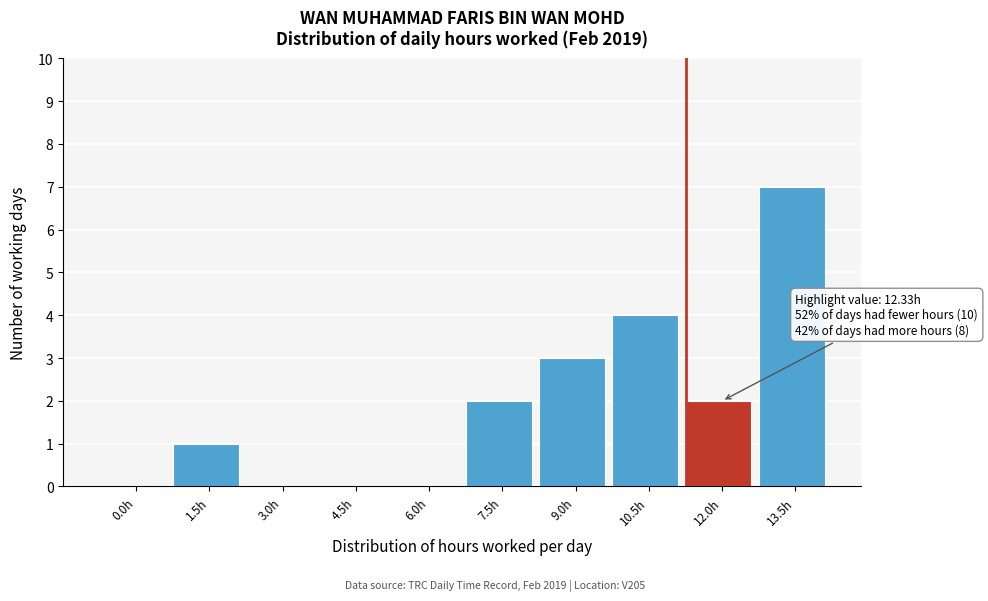

Reading right to left, what are all the values shown in this chart?

13.5h=7	12.0h=2	10.5h=4	9.0h=3	7.5h=2	6.0h=0	4.5h=0	3.0h=0	1.5h=1	0.0h=0